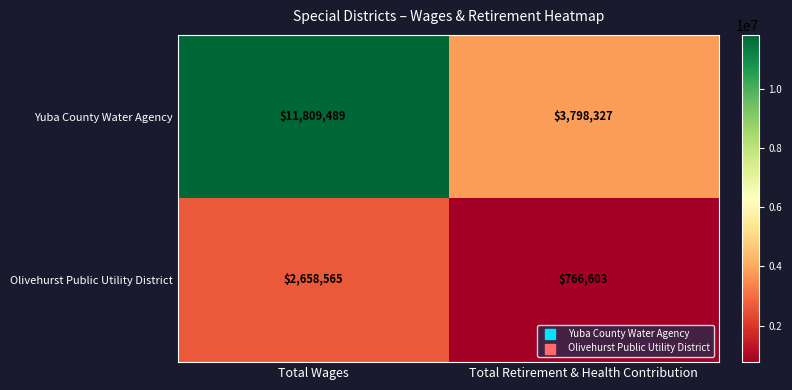

At Total Retirement & Health Contribution, list the series in order from smallest to largest.

Olivehurst Public Utility District, Yuba County Water Agency